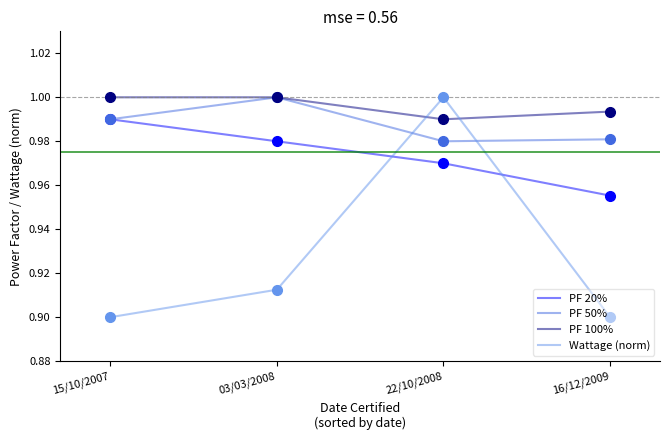

How many times do PF 20% and Wattage (norm) cross each other?

2